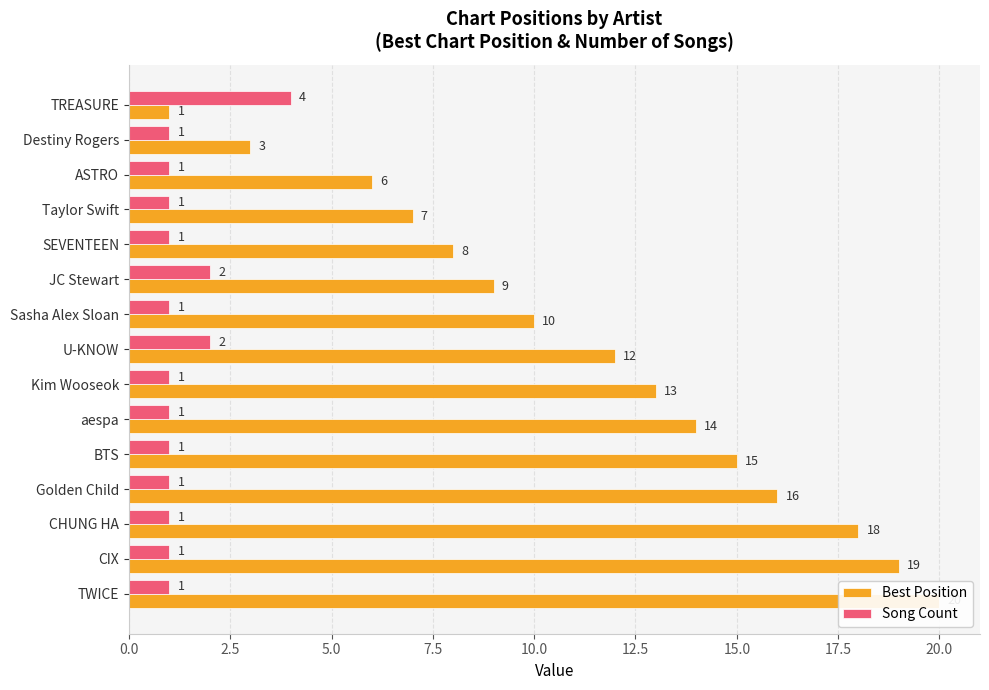

Rank the series by their maximum value, from lowest to highest.

Song Count, Best Position